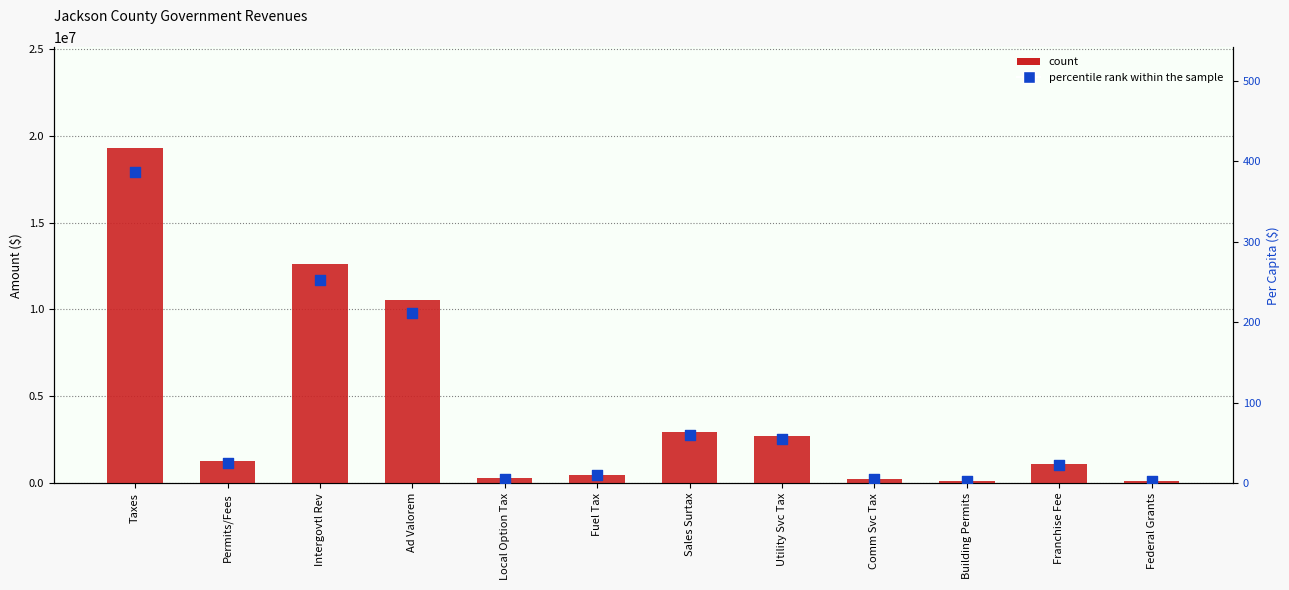

What are all the series names shown in the legend?

count, percentile rank within the sample